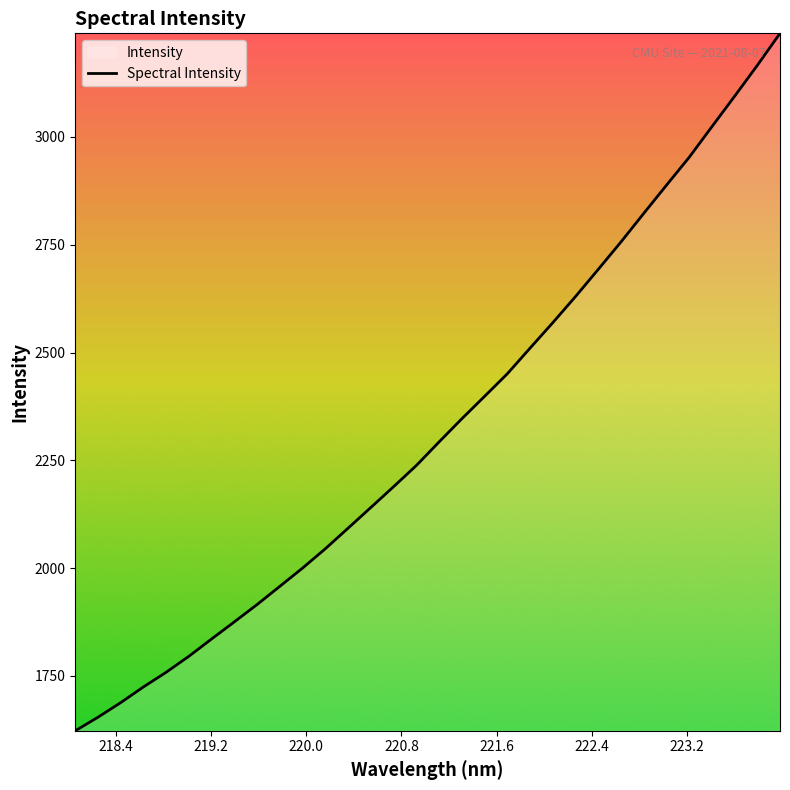

What is the difference between the maximum and minimum values?

1617.9